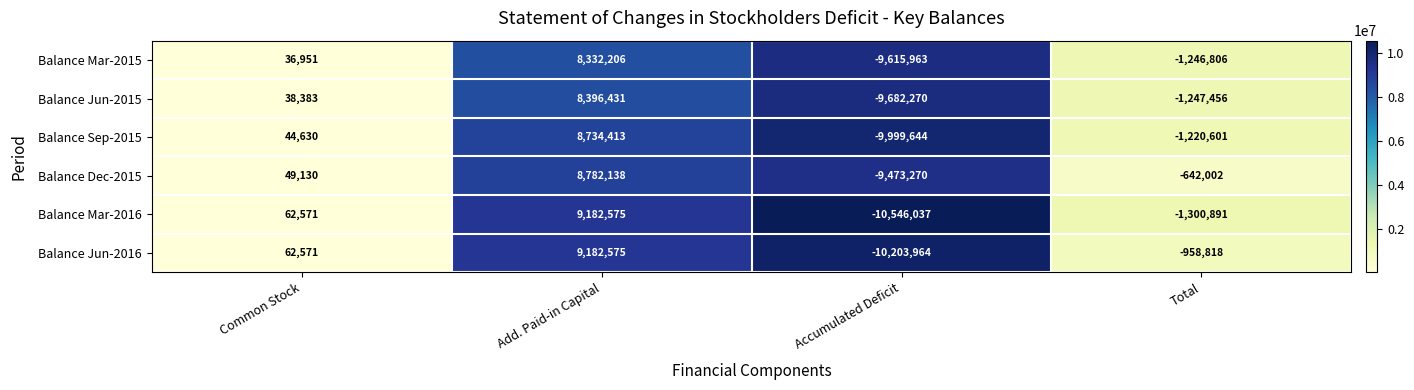

What is the approximate value of Balance Jun-2015 at Common Stock, to the nearest 100?

38400